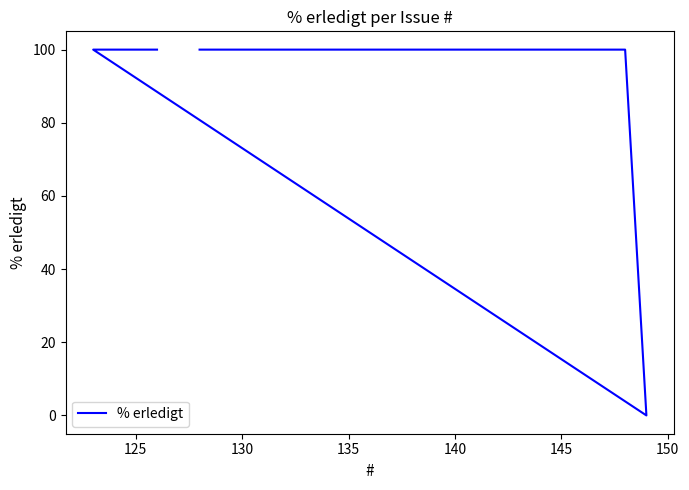

Reading right to left, transcribe all the data shown in this chart.

100	100	0	100	100	100